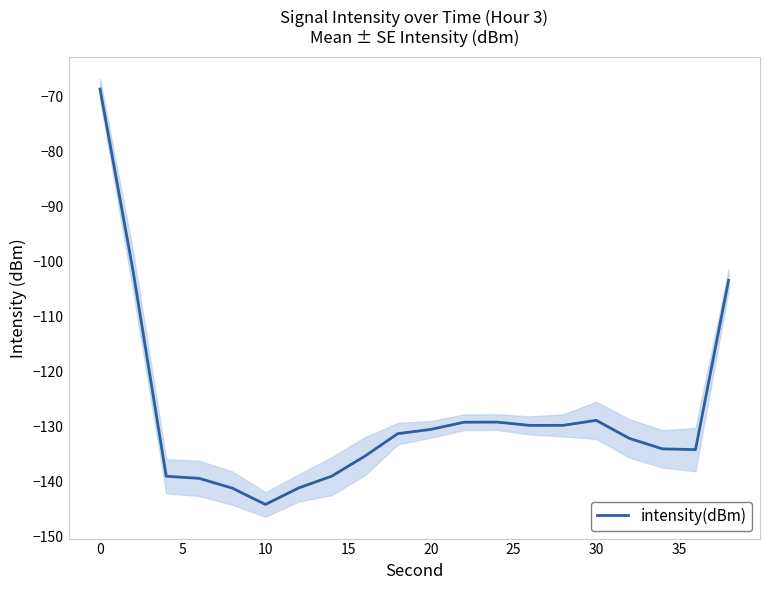

How many distinct data groups are displayed?

1